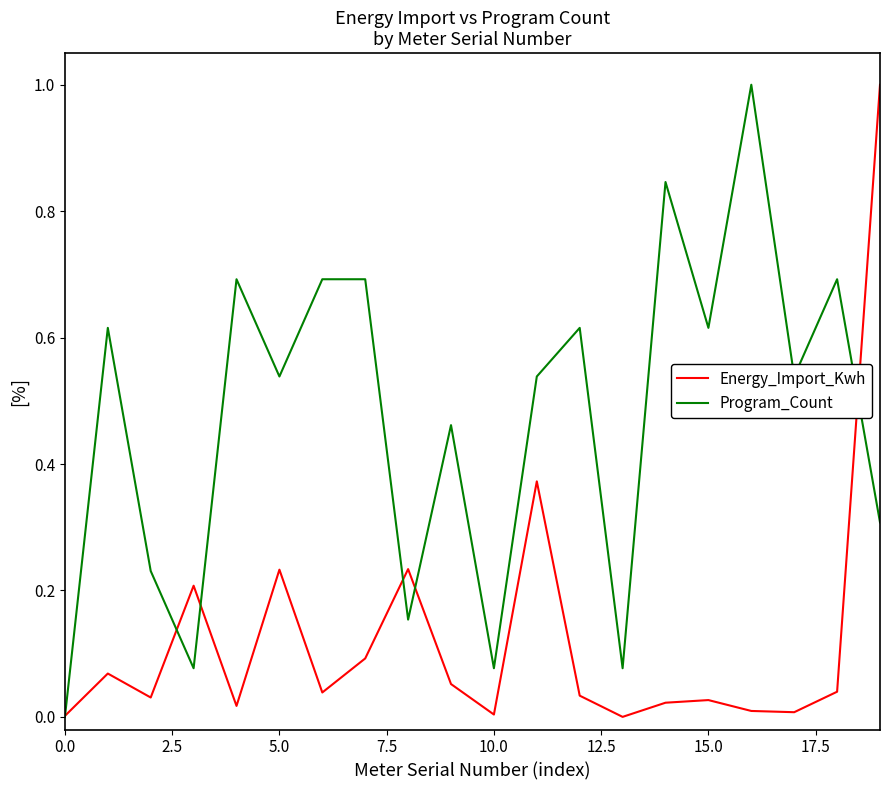

Count the number of data series in this chart.

2